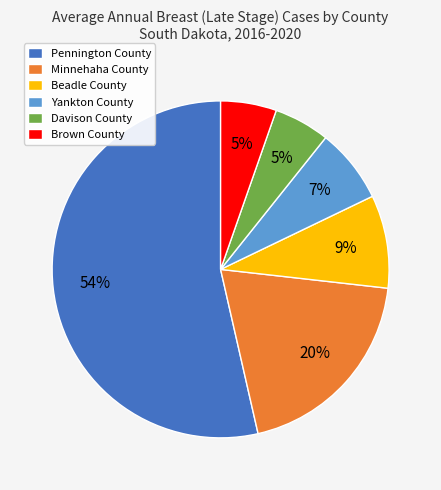

Approximately how many times larger is the value at Pennington County compared to Beadle County?

6.0